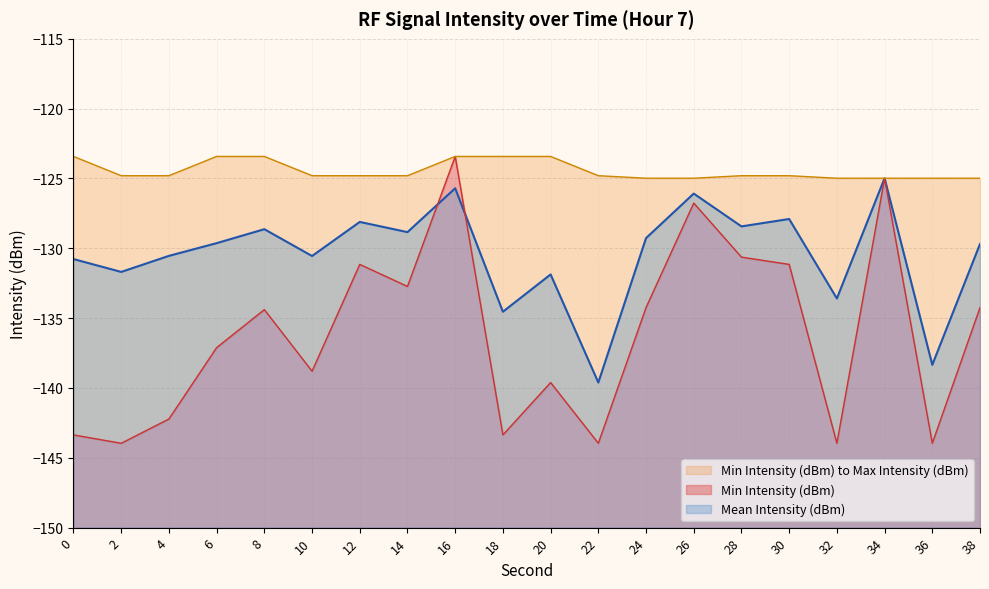

How many values in the Min Intensity (dBm) series exceed -134?

7